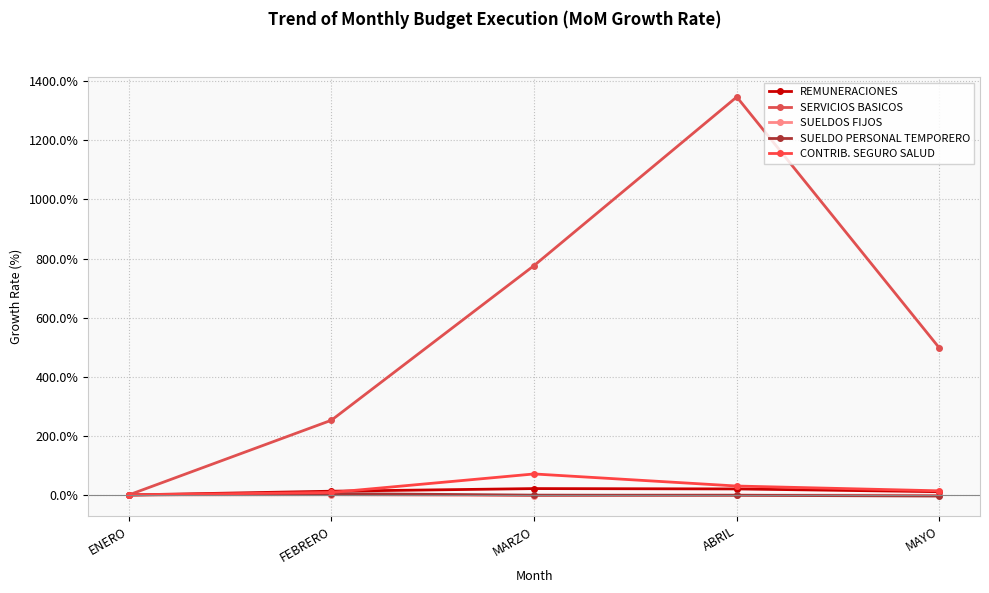

True or false: REMUNERACIONES has more than 1 points higher than both neighbors.

False